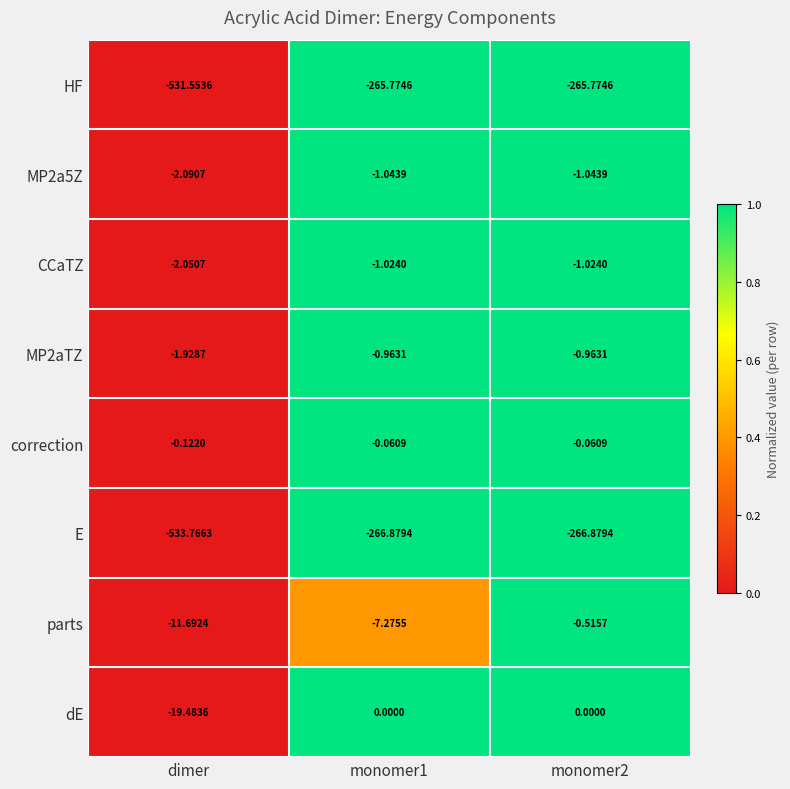

Between dimer and monomer1, which series saw the biggest shift?

E